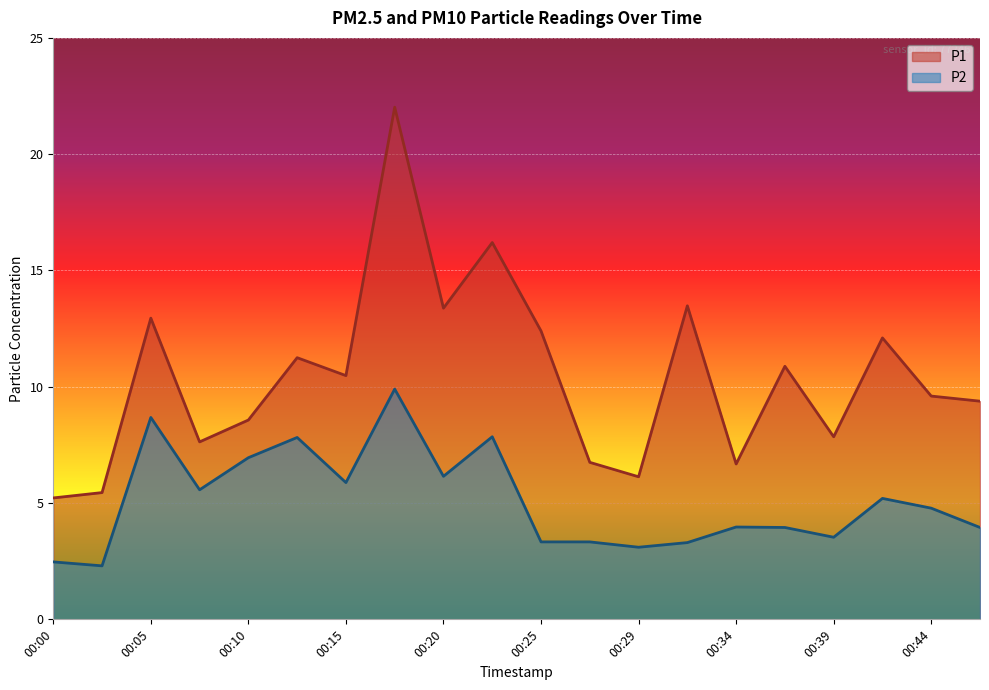

What is the sum of the P2 values at 00:25 and 00:20?

9.5